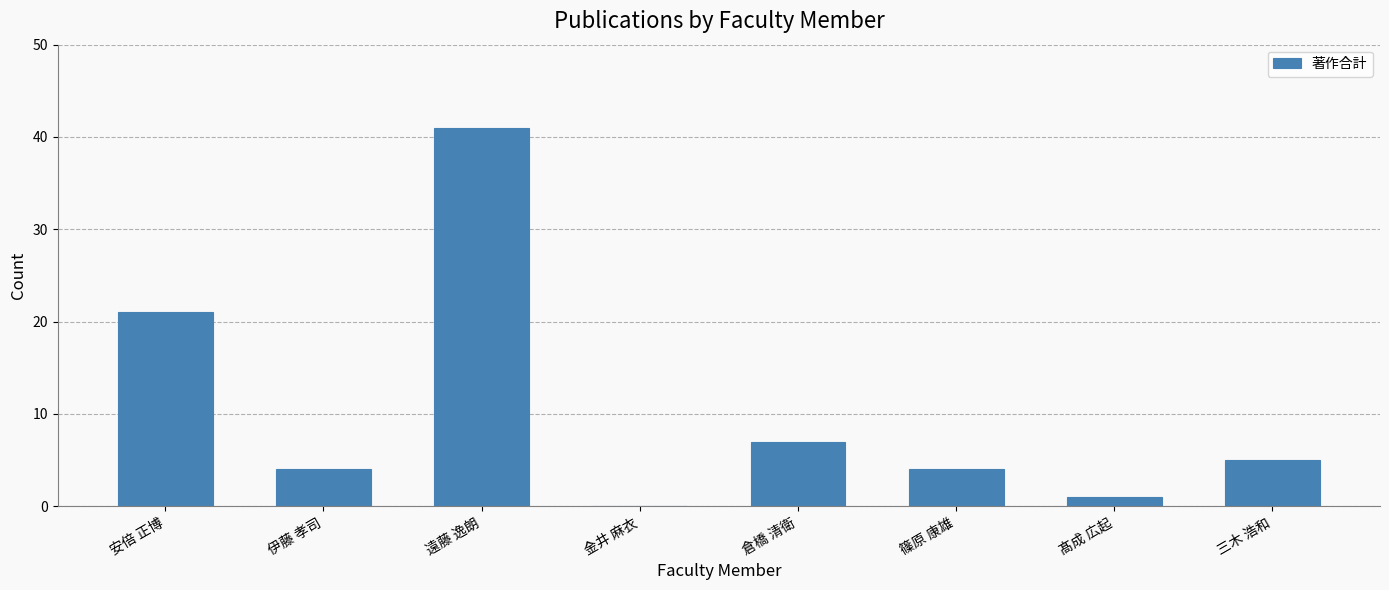

Reading right to left, list all the values displayed in this chart.

三木 浩和=5	髙成 広起=1	篠原 康雄=4	倉橋 清衛=7	金井 麻衣=0	遠藤 逸朗=41	伊藤 孝司=4	安倍 正博=21